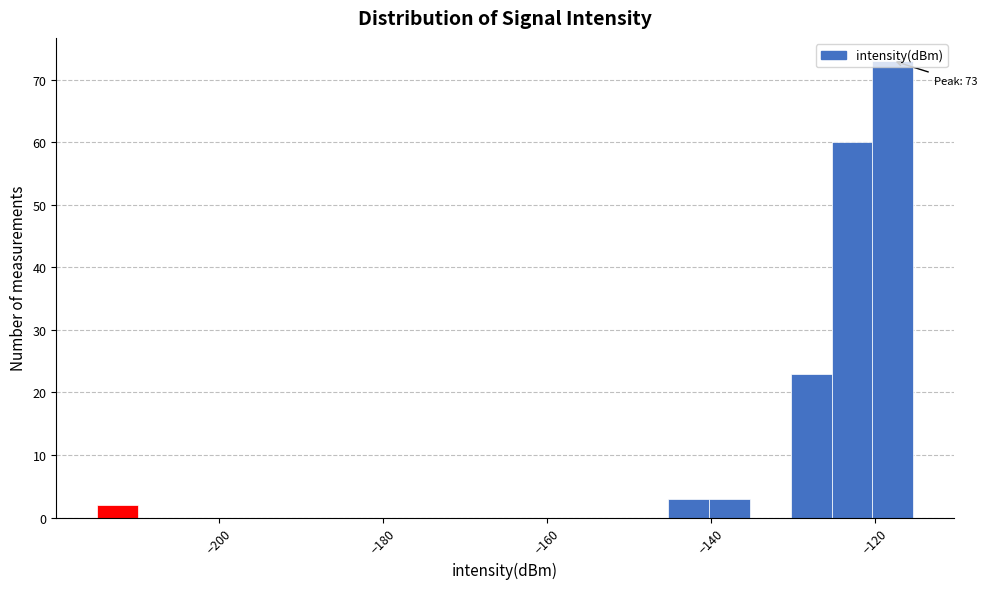

Around what value on the x-axis is the tallest bar? Give the approximate position of its centre, as read against the axis.

-118